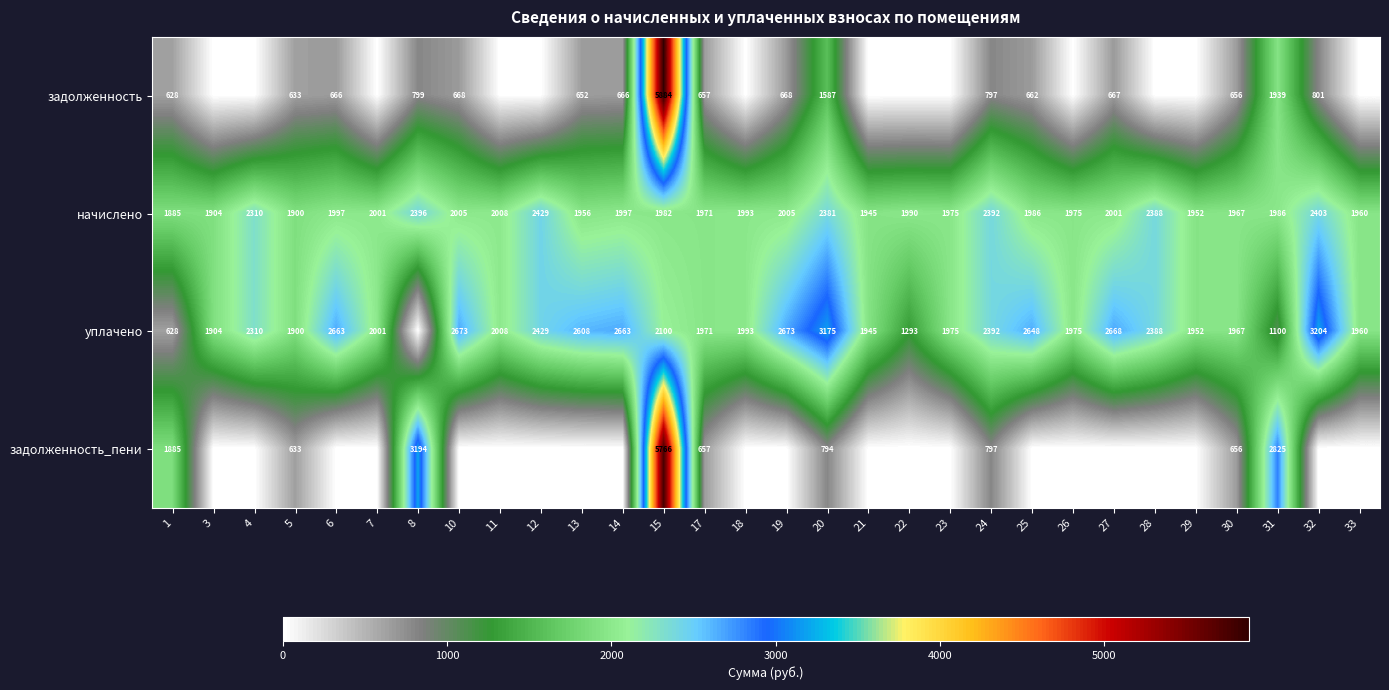

The value of начислено at 14 is 2824. True or false?

False